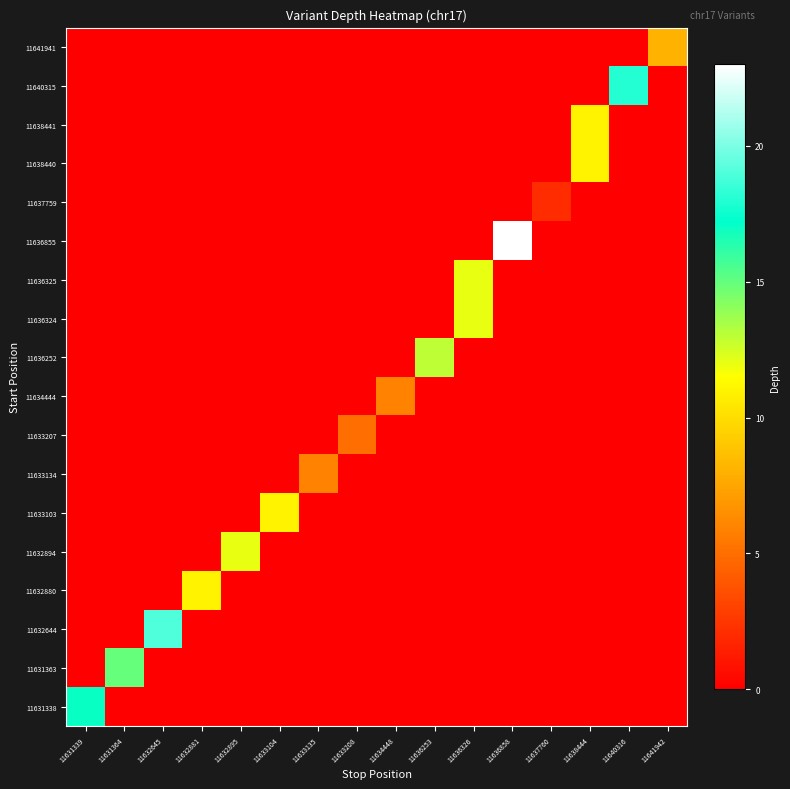

What is the total value across all series at 11632881?

11